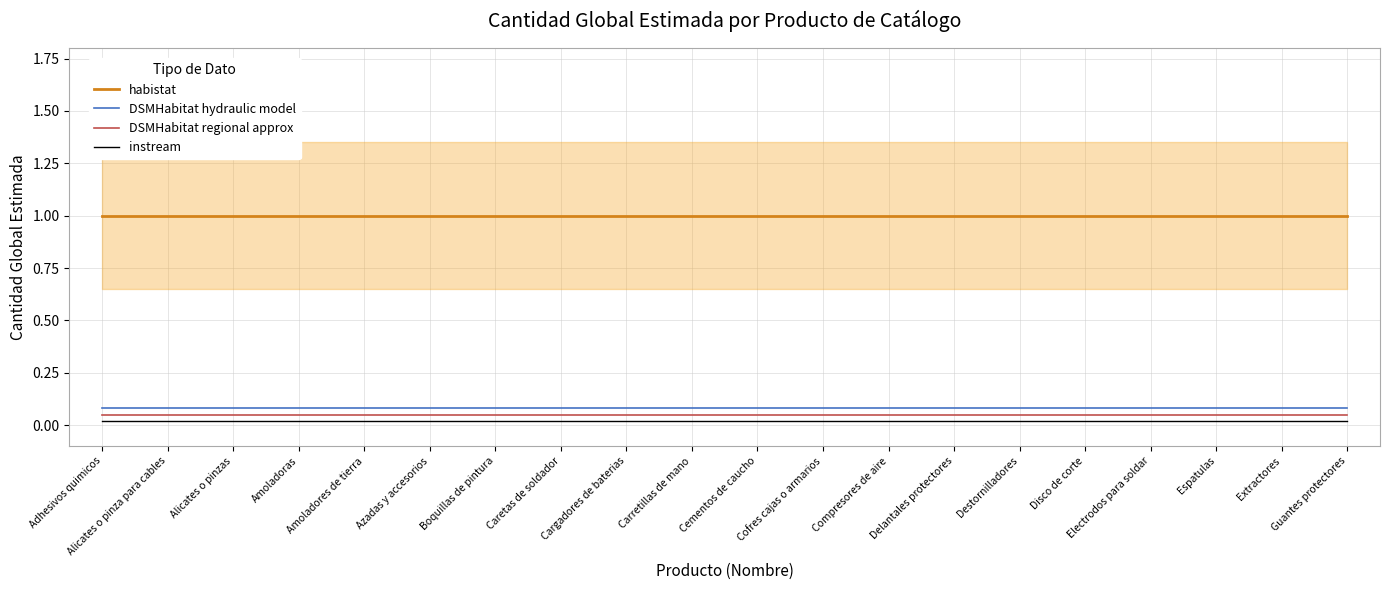

Which series has the widest spread of values?

habistat